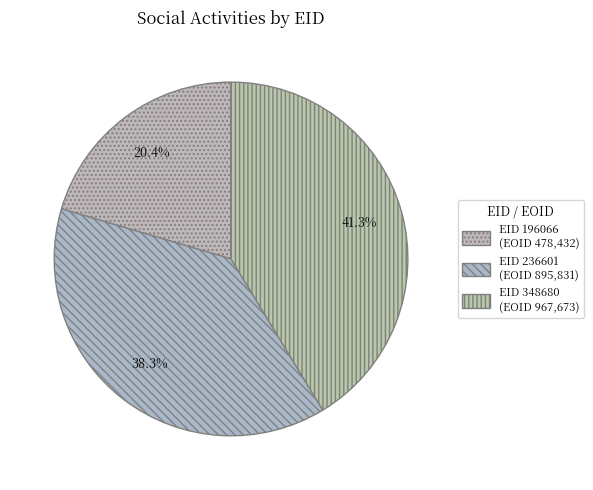

What is the smallest slice in the pie chart?

196066